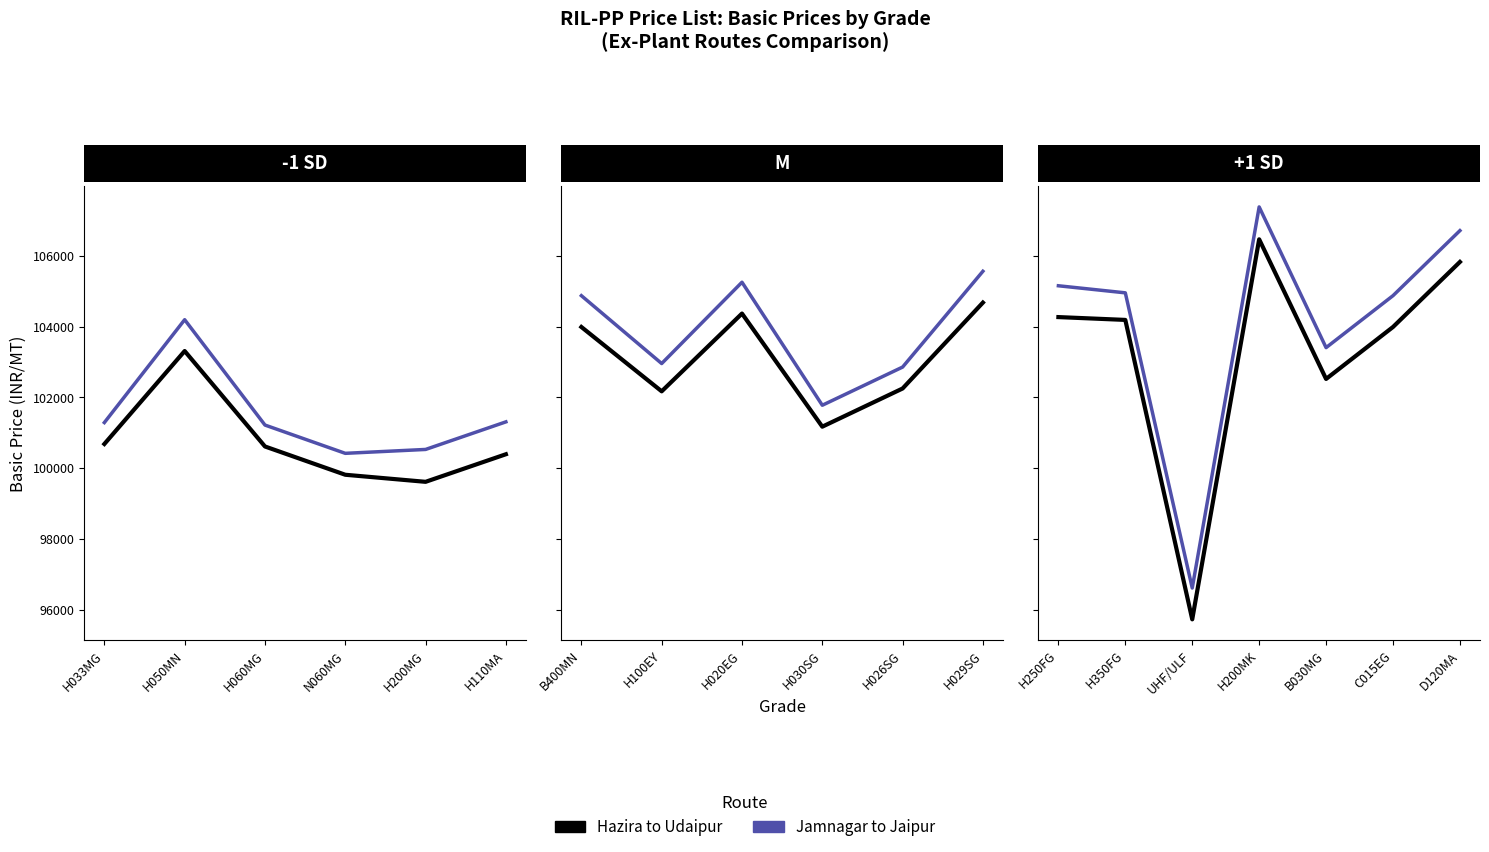

What is the difference between the maximum and minimum values in the Hazira to Udaipur series?

10750